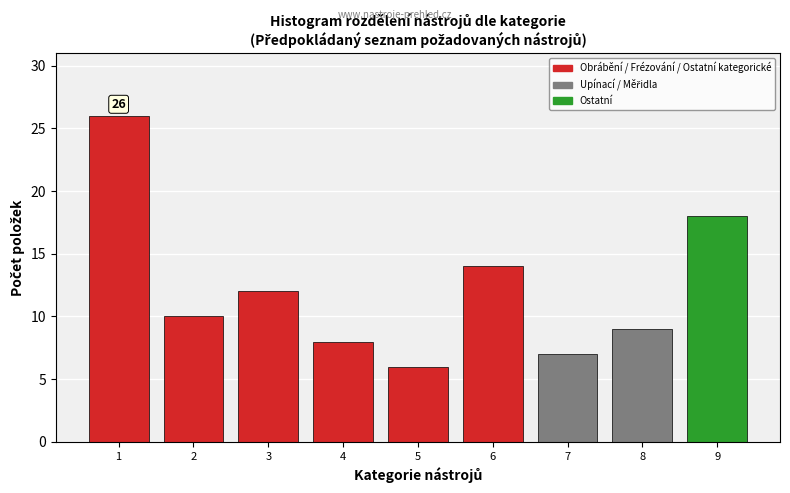

Reading right to left, what are all the values shown in this chart?

18	9	7	14	6	8	12	10	26